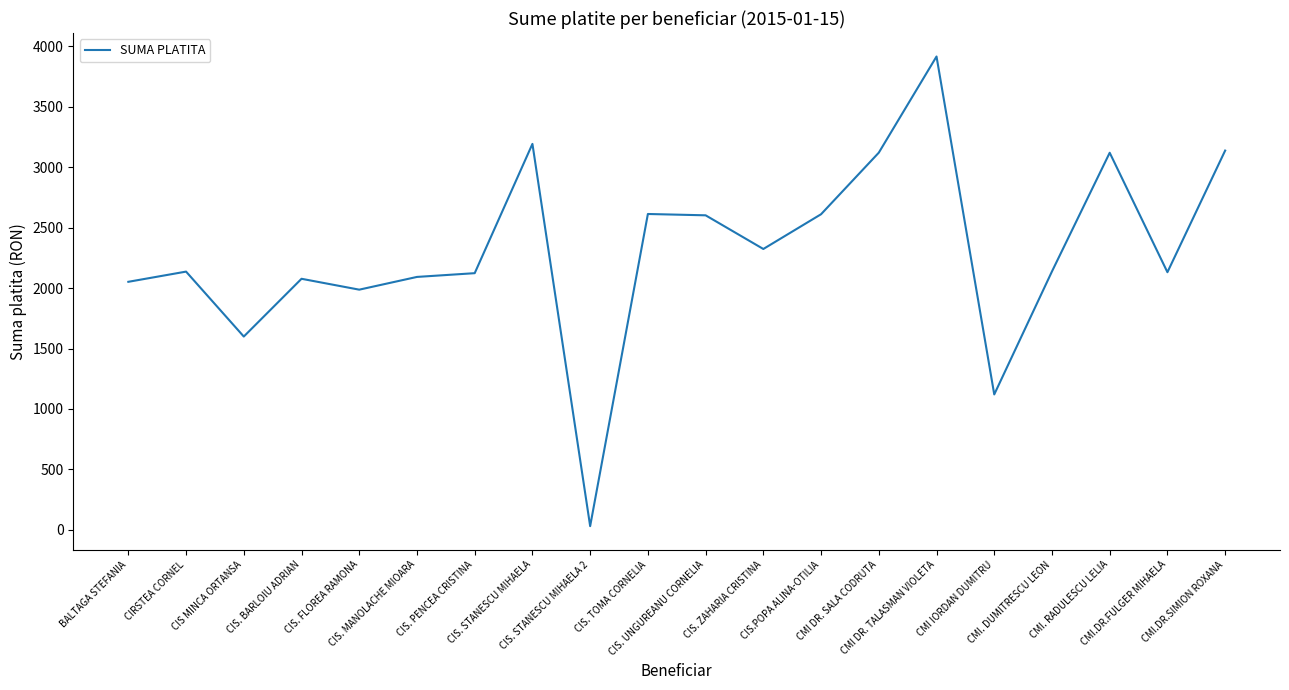

Which category has the highest value across all series?

CMI DR. TALASMAN VIOLETA